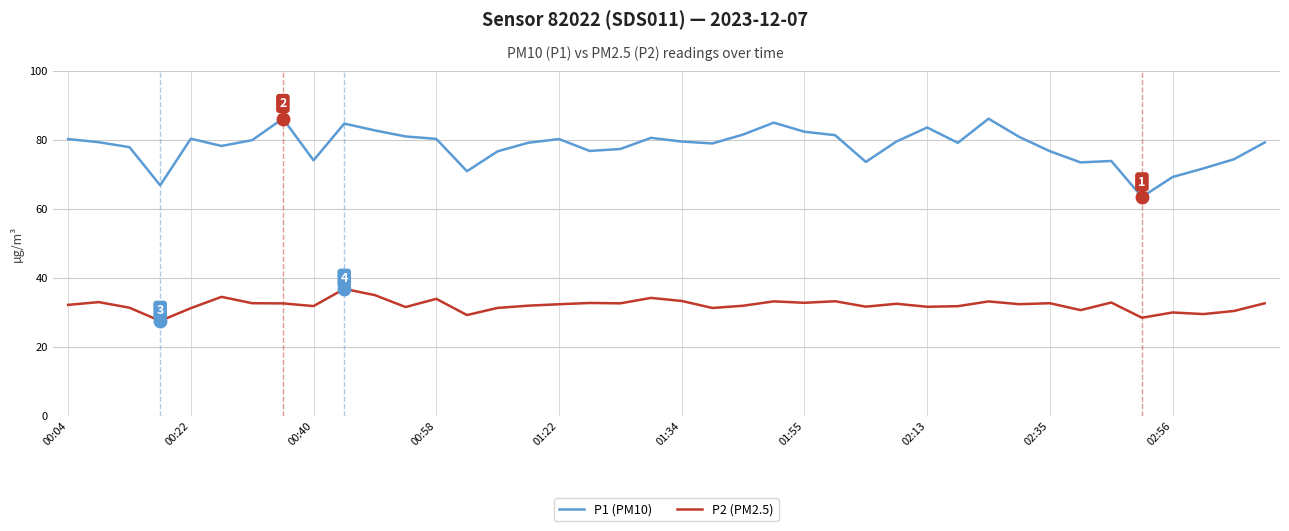

List the series in order of their overall mean, highest first.

P1 (PM10), P2 (PM2.5)